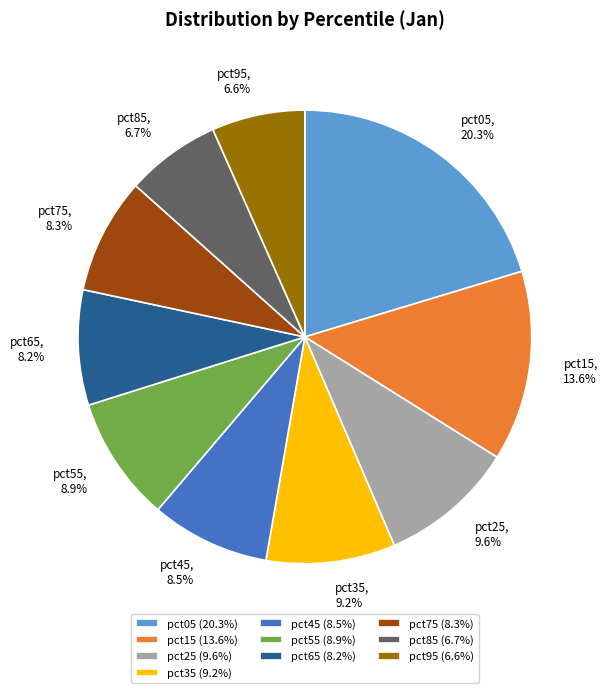

Approximately how many times larger is the value at pct05 compared to pct35?

2.2